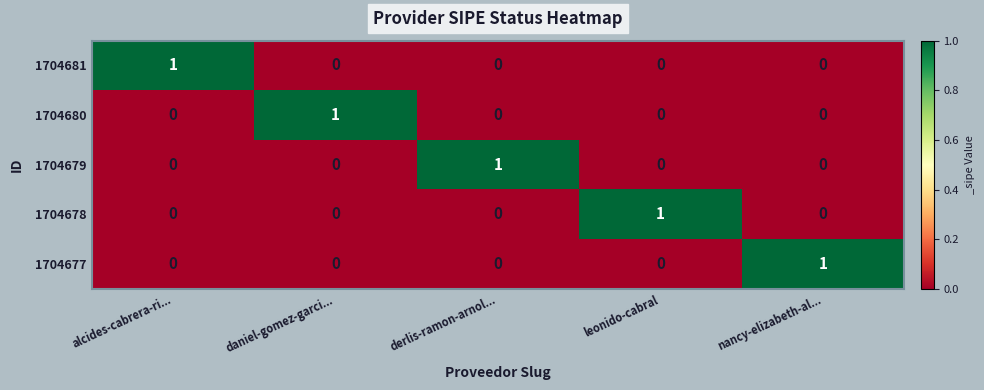

At which label does 1704677 reach its peak?

nancy-elizabeth-al...